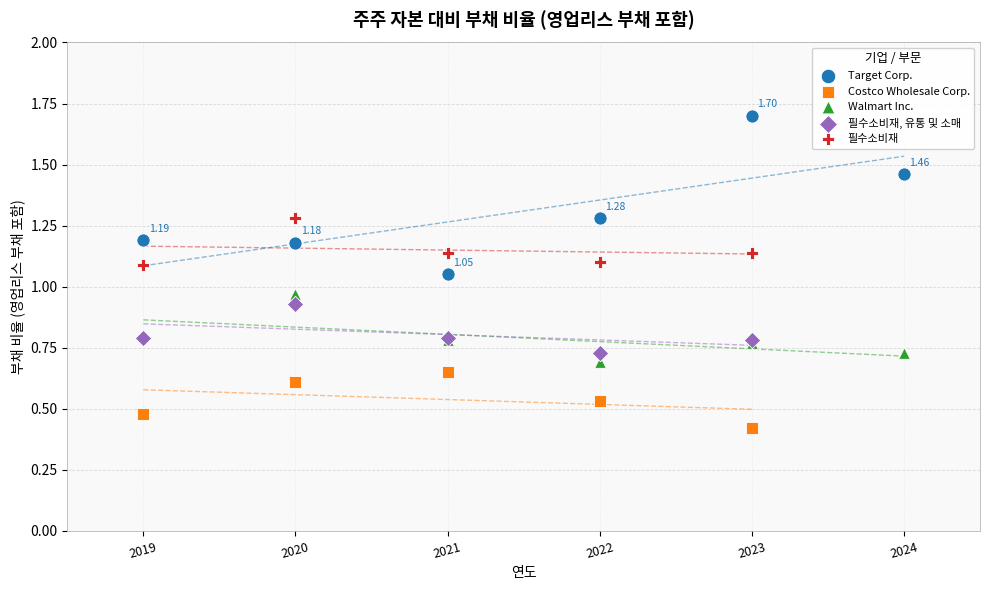

Which series contains the highest Y value?

Target Corp.